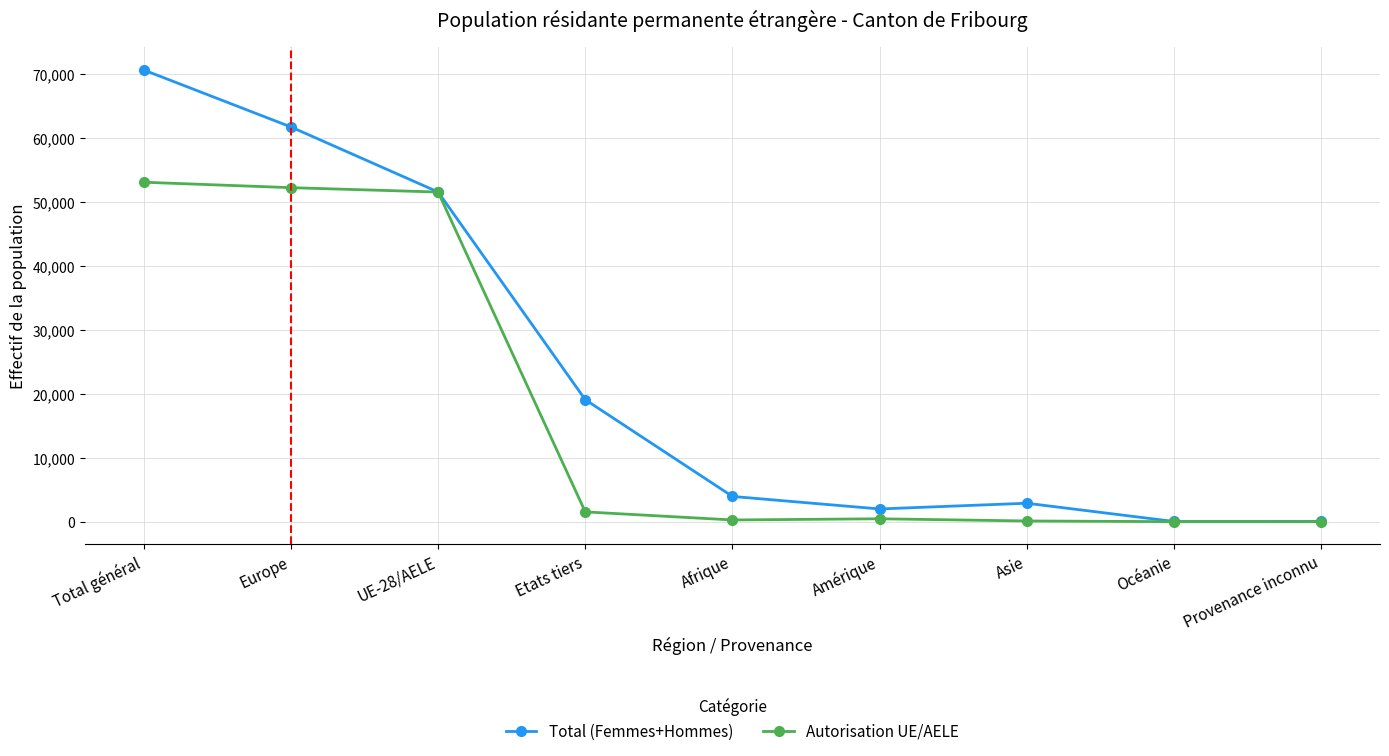

At how many categories does at least one series exceed 36019?

3